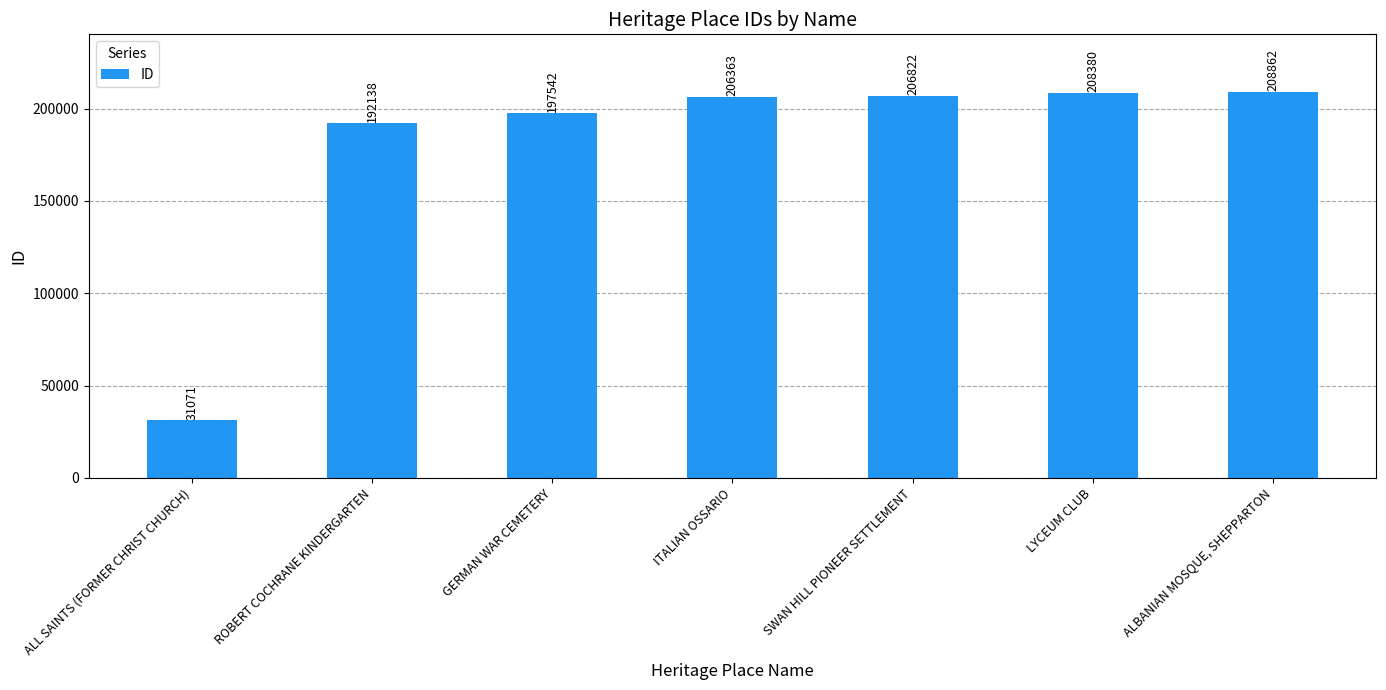

What is the average value?

178740